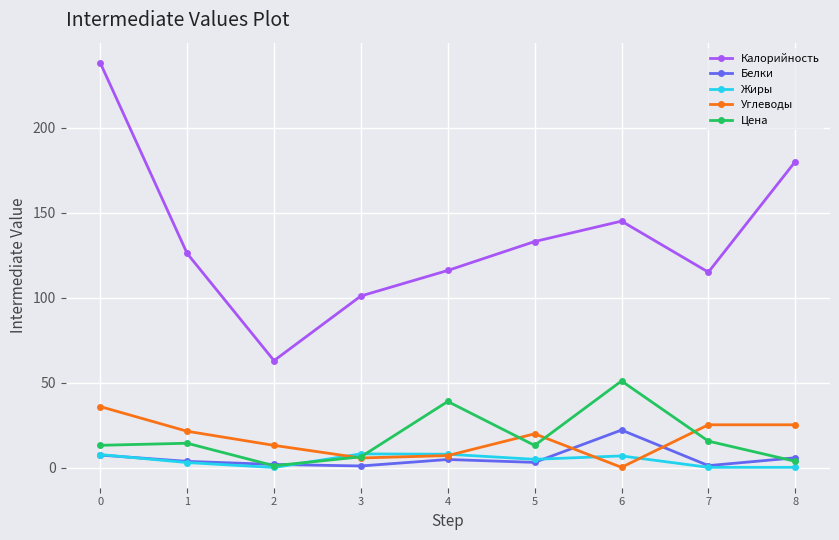

Does the chart have visible grid lines?

Yes